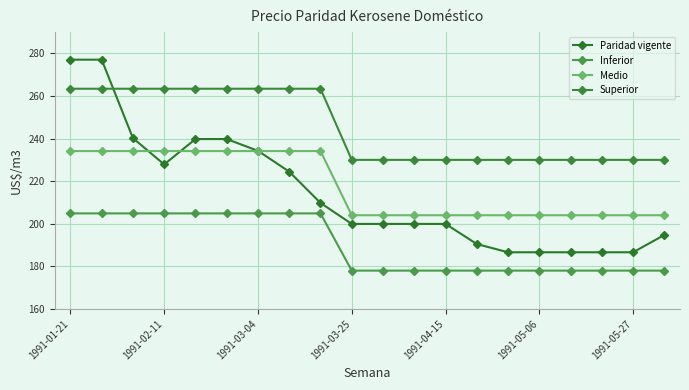

How many lines are shown in the chart?

4